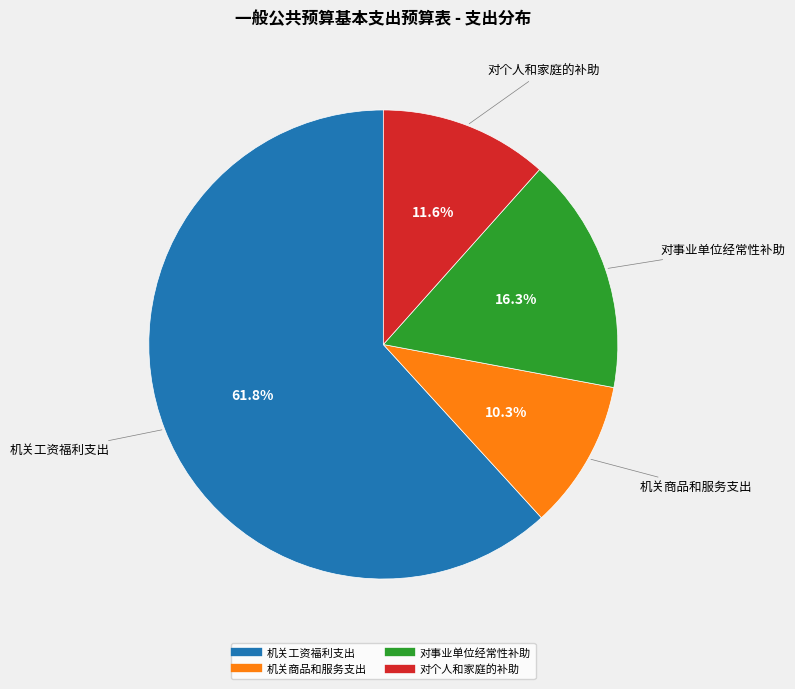

Is the sum of 对个人和家庭的补助 and 机关工资福利支出 greater than half?

Yes